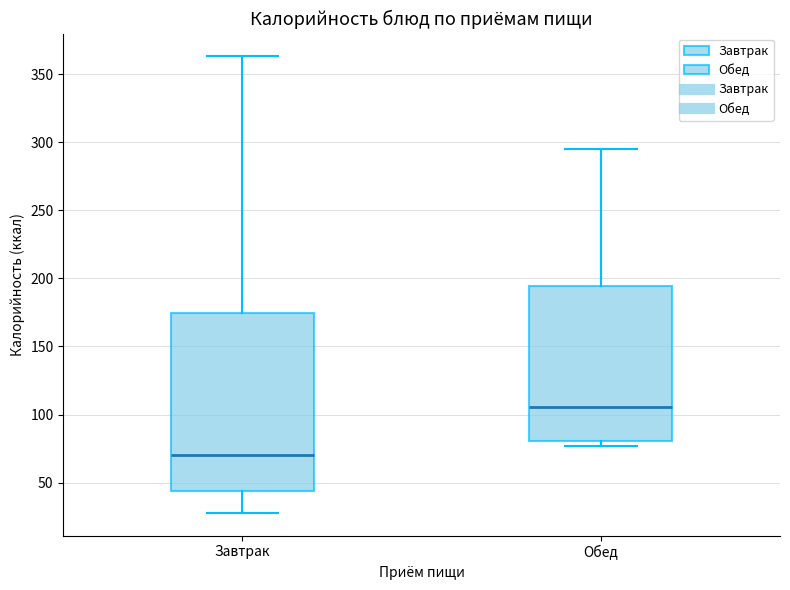

Which box's median line is the lowest?

Завтрак